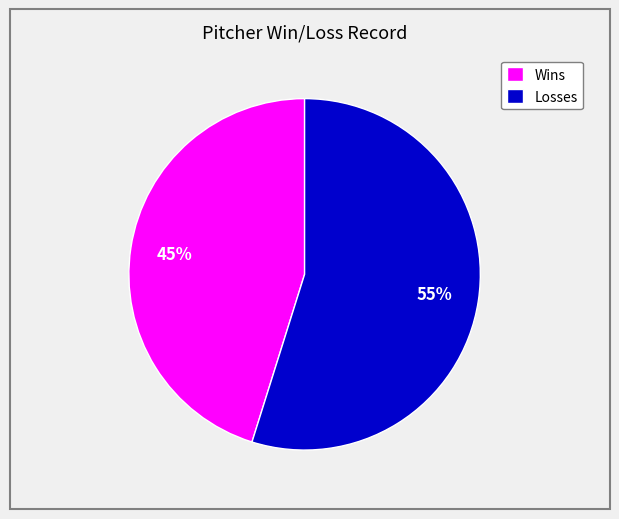

Does Losses account for over 50% of the chart?

Yes